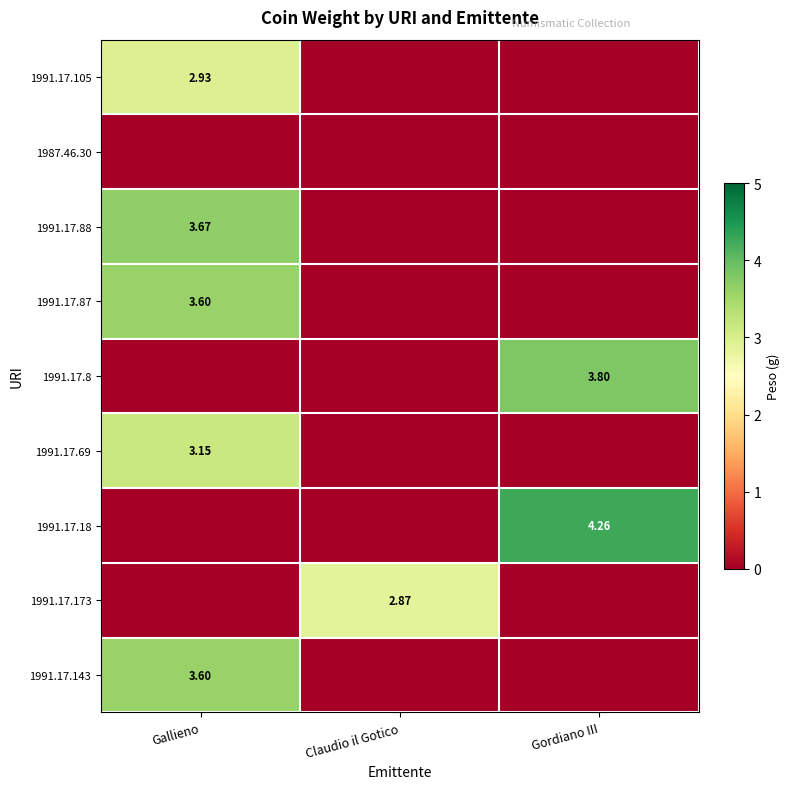

Which has a higher value, Claudio il Gotico or Gordiano III?

Claudio il Gotico